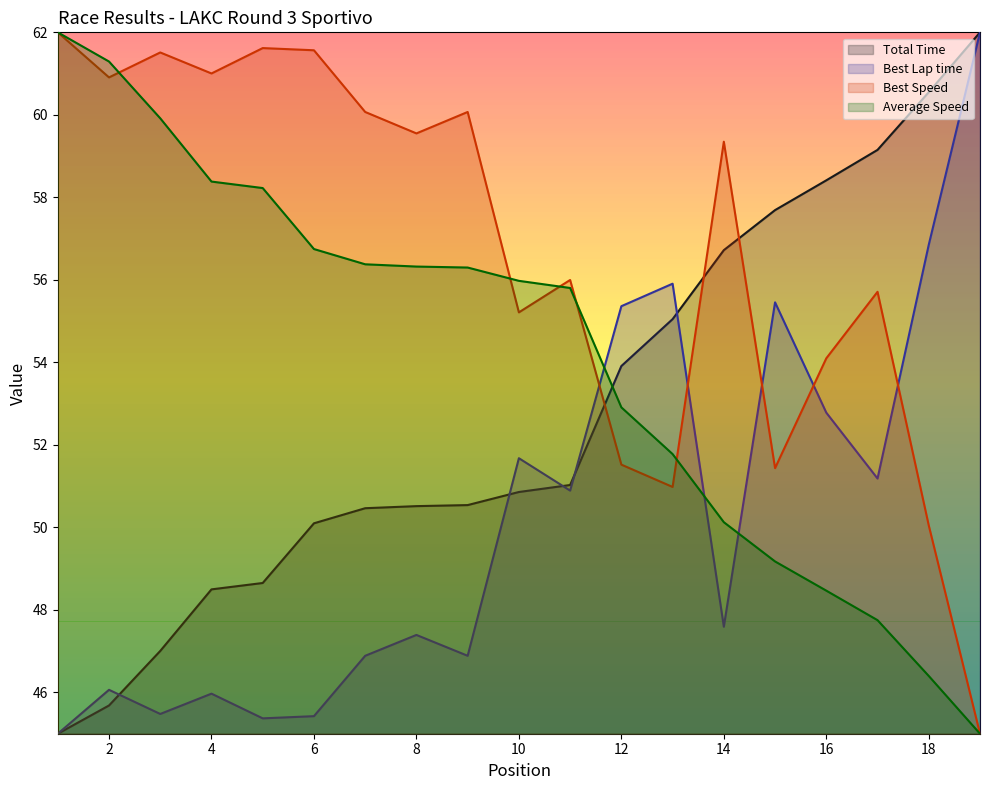

True or false: Best Lap time has a value of 47.4 at 8.

True